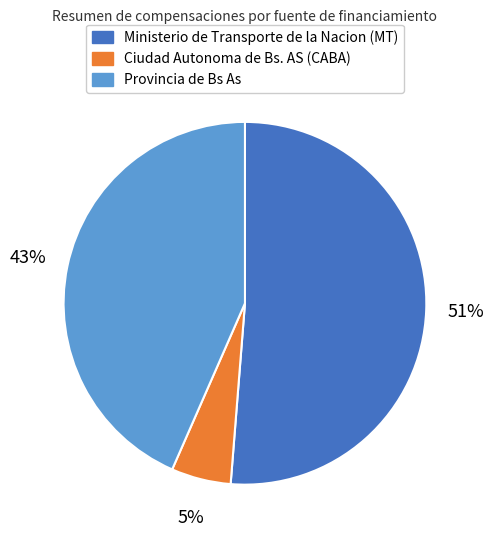

Does any single category account for the majority?

Yes